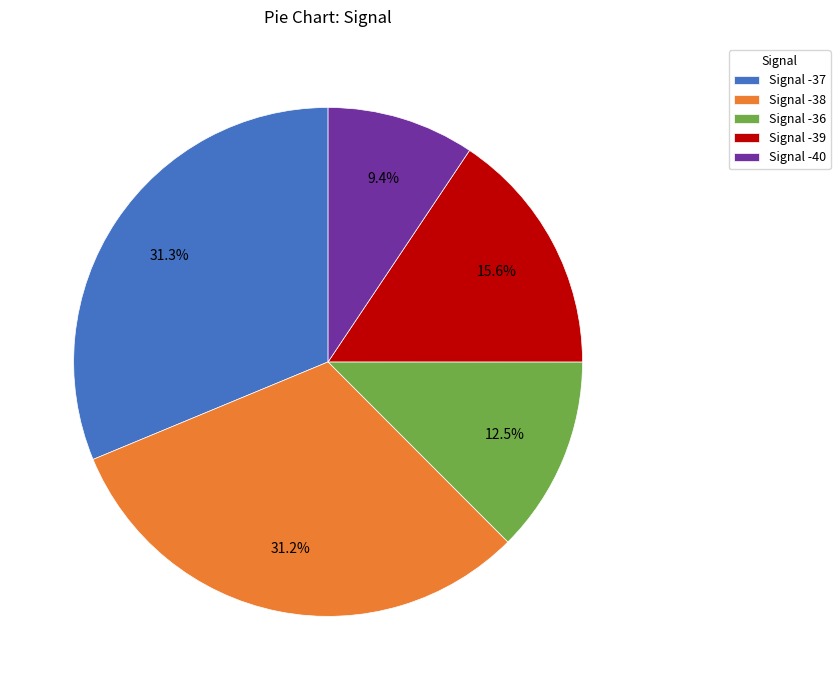

Count the number of slices in the pie.

5